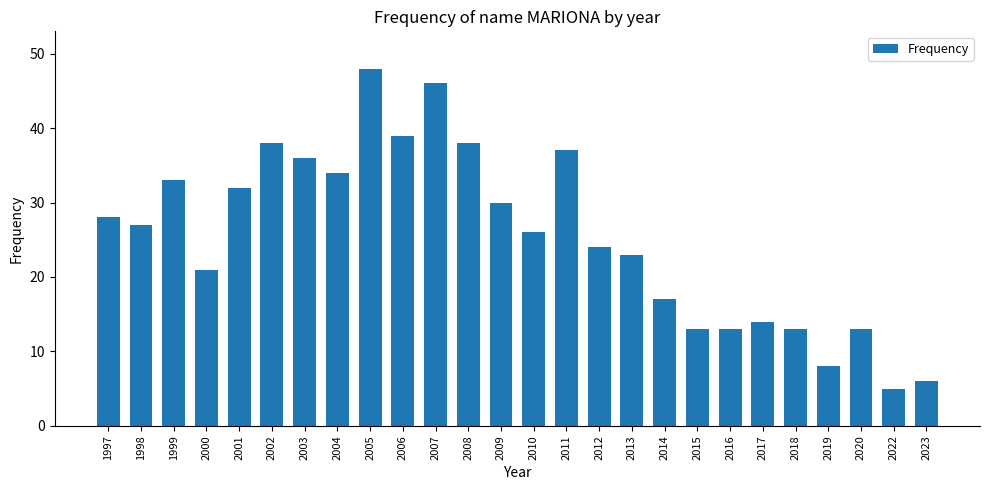

Which has a higher value, 2006 or 2005?

2005